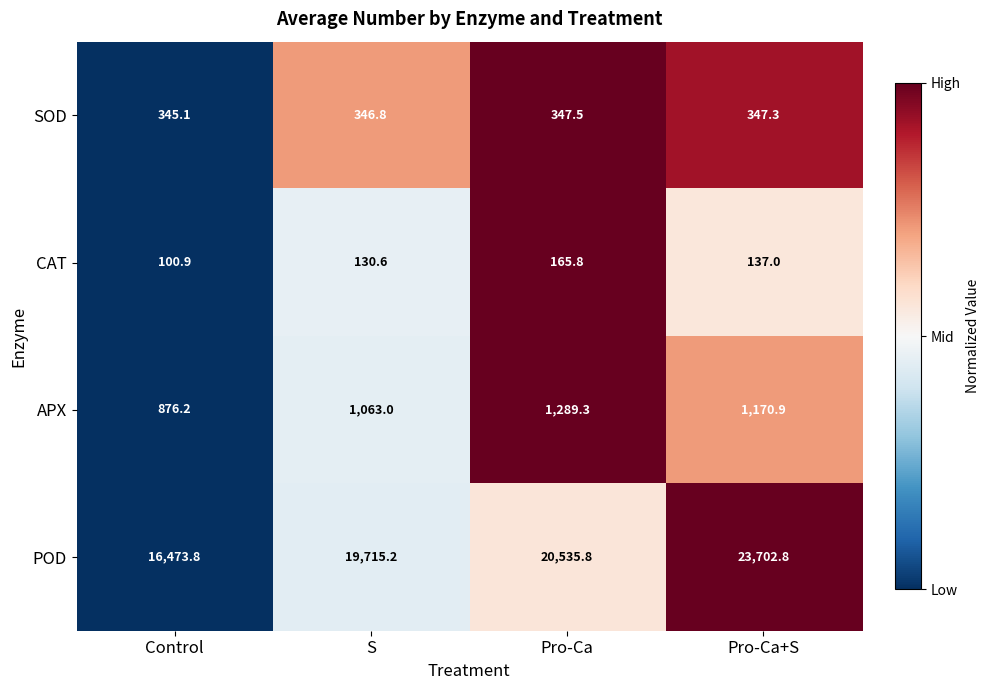

Read the APX value at Pro-Ca+S.

1170.9